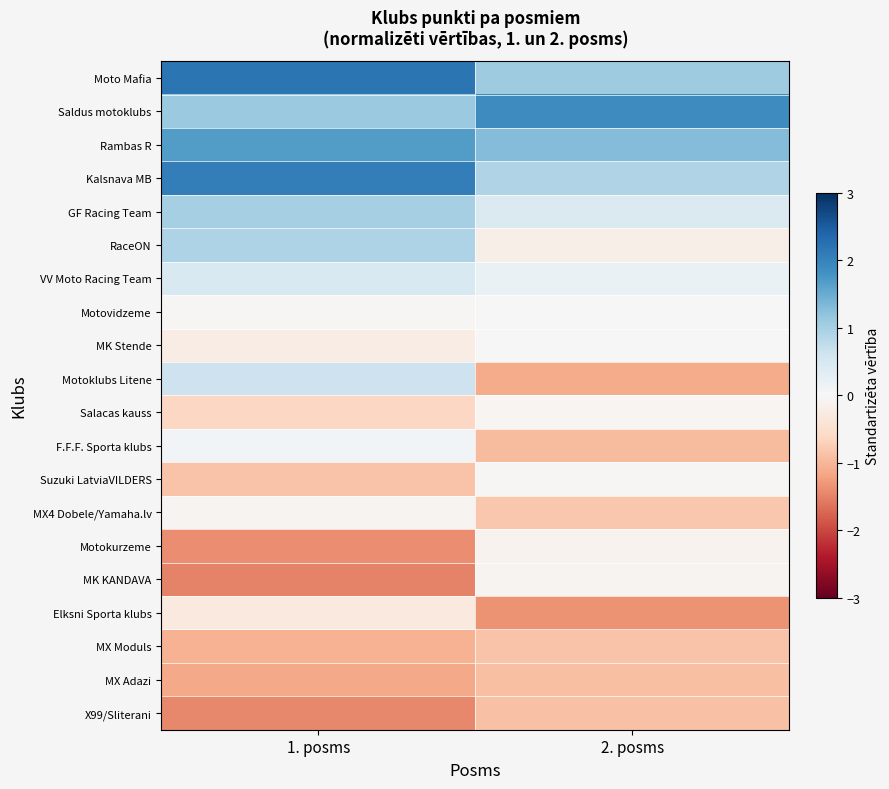

What is the smallest value displayed?

-1.5